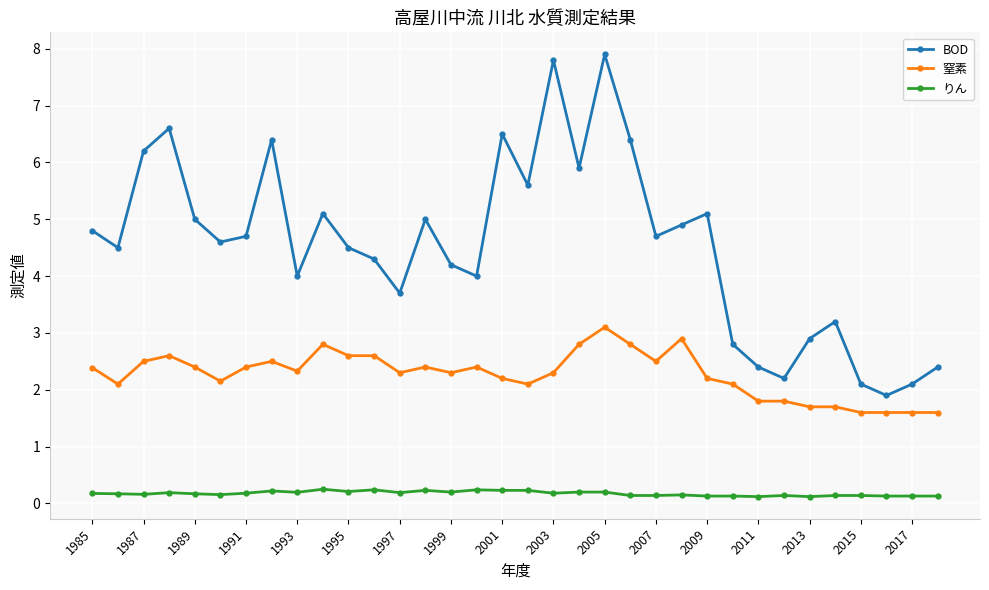

True or false: BOD has more than 2 interior local peaks.

True